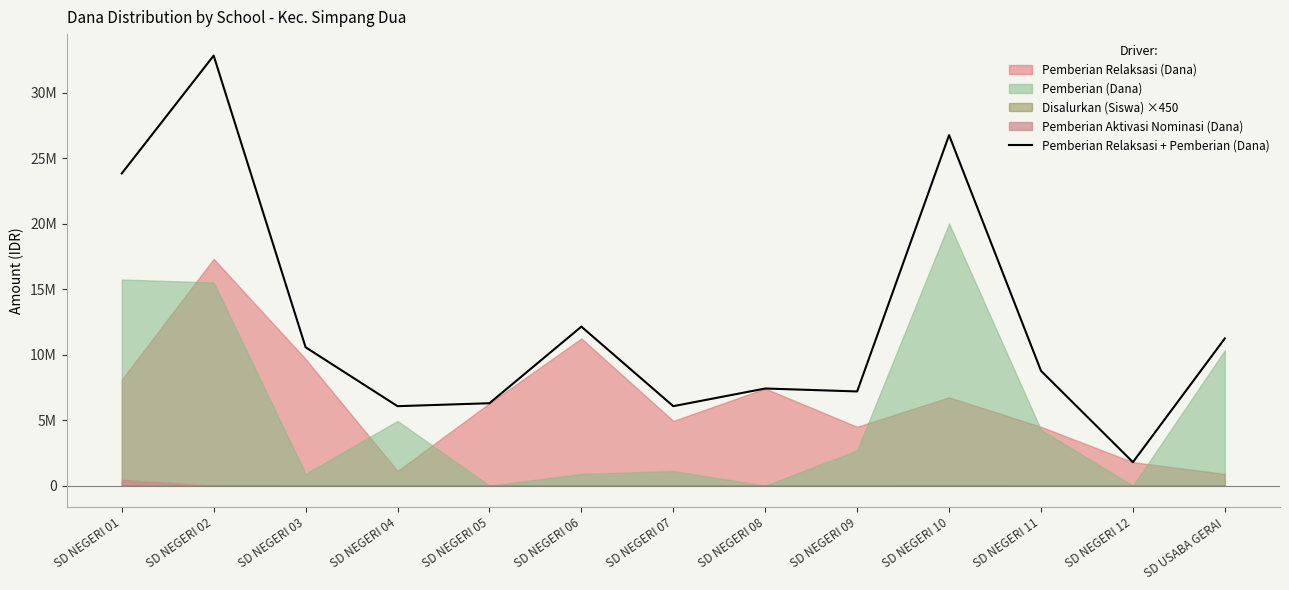

Where is the first local maximum?

SD NEGERI 02